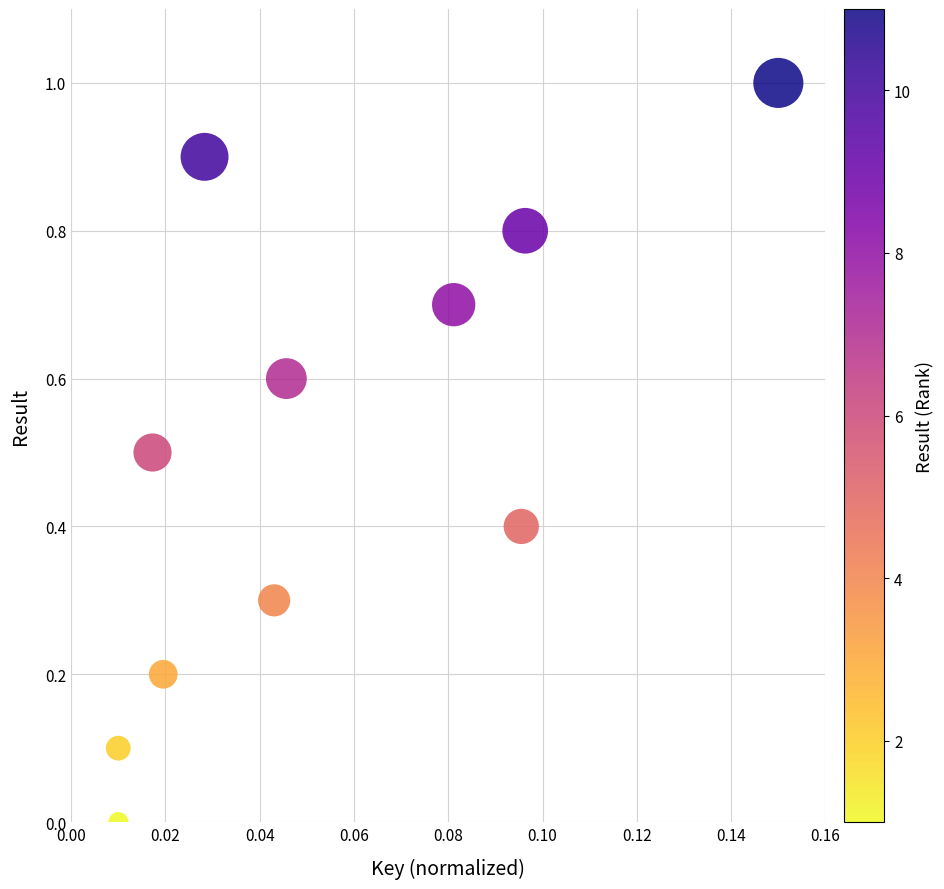

What is the range of Y values (max minus min)?

1.0